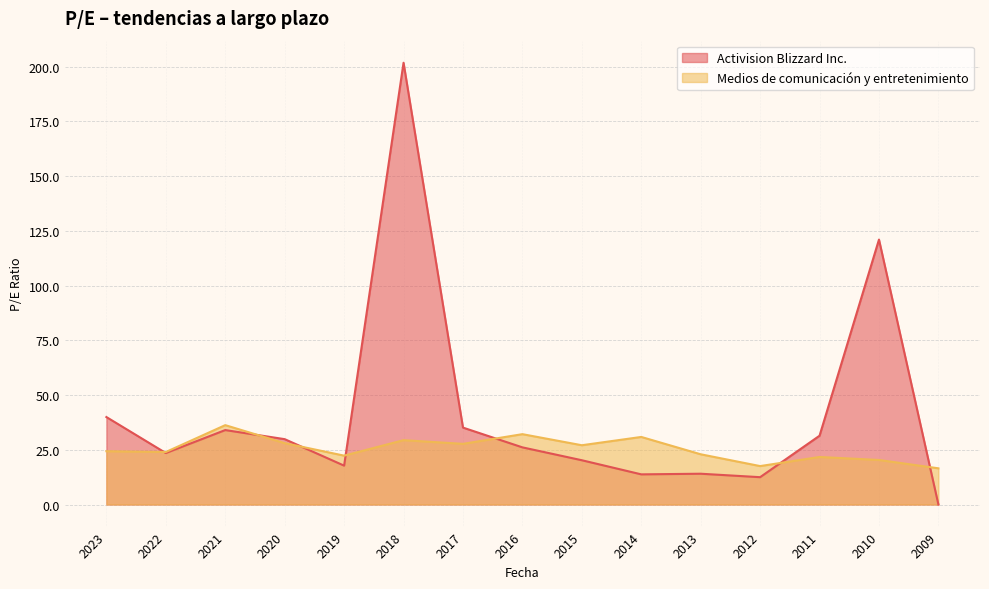

How many categories are shown in the chart?

15